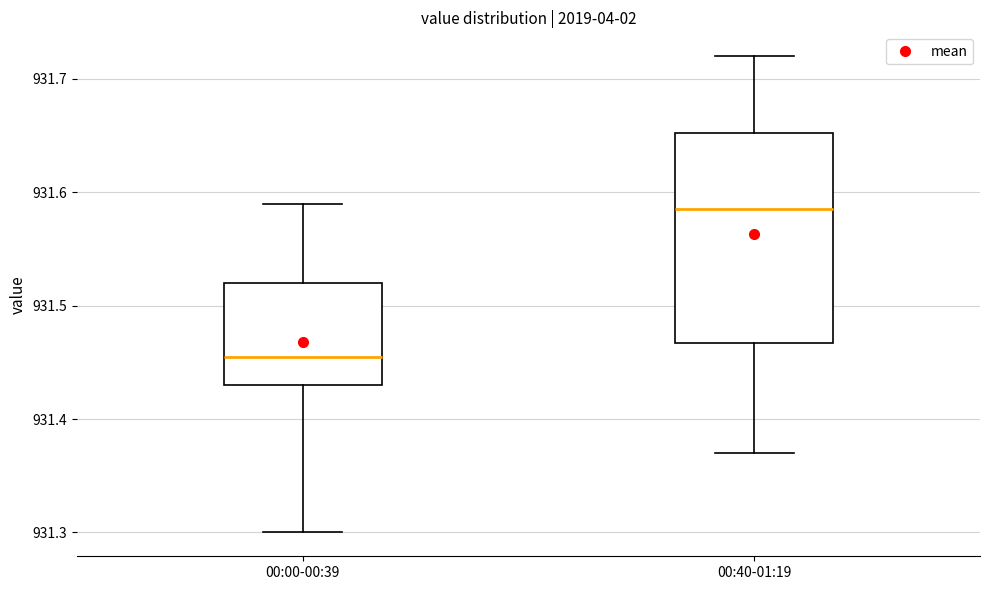

Reading left to right, transcribe this box plot: for each box, give where its median line is, the range the box spans, and where its two whiskers end, as read against the y-axis. The values are not printed on the chart, so give them approximately, as read against the axis.

00:00-00:39: median 931.46, box 931.43 to 931.52, whiskers 931.30 to 931.59
00:40-01:19: median 931.59, box 931.47 to 931.65, whiskers 931.37 to 931.72